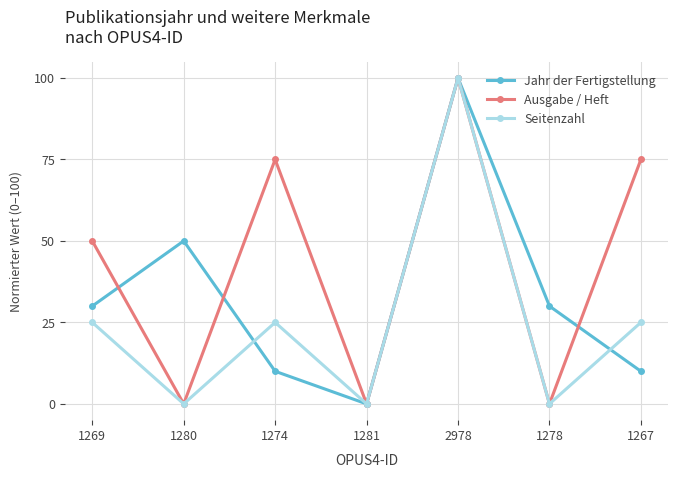

Which series has the largest total across all categories?

Ausgabe / Heft